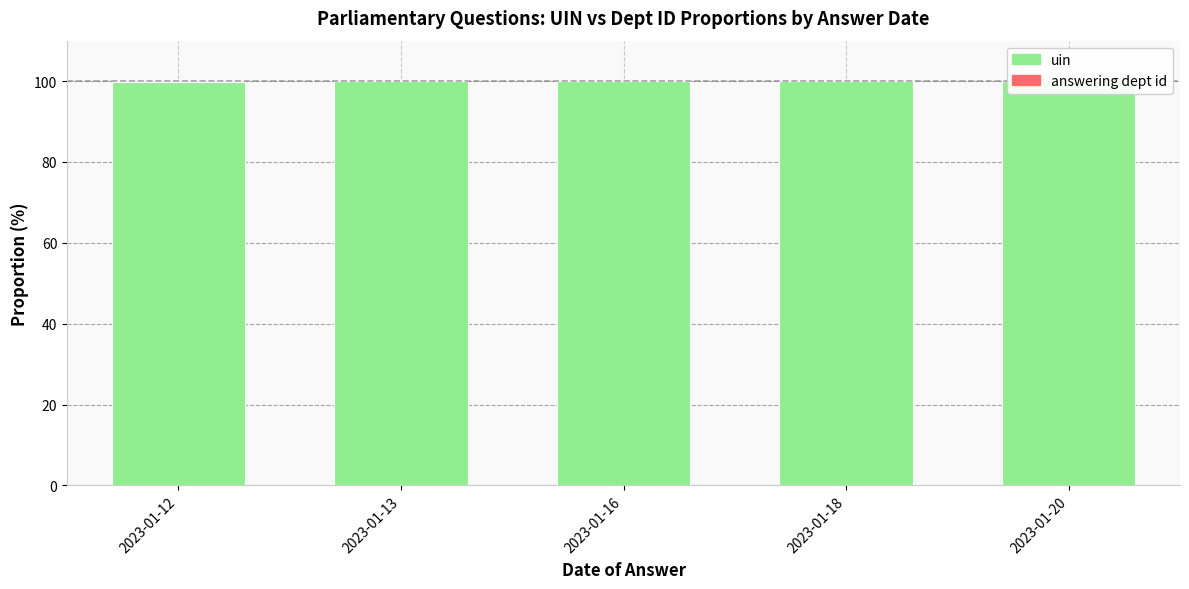

What is the total value across all series at 2023-01-12?

100.0